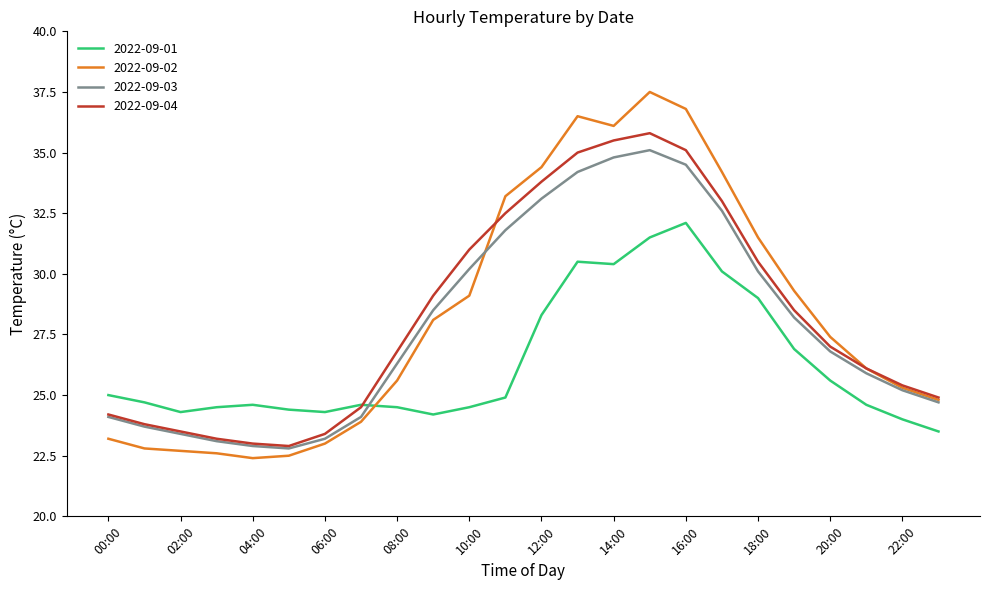

Which series has the largest range (max minus min)?

2022-09-02